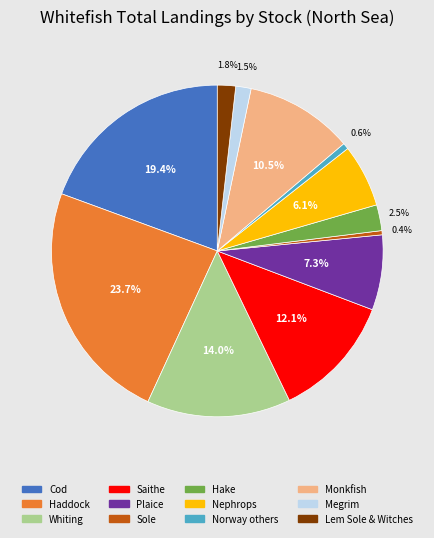

Does Hake represent more than half of the total?

No